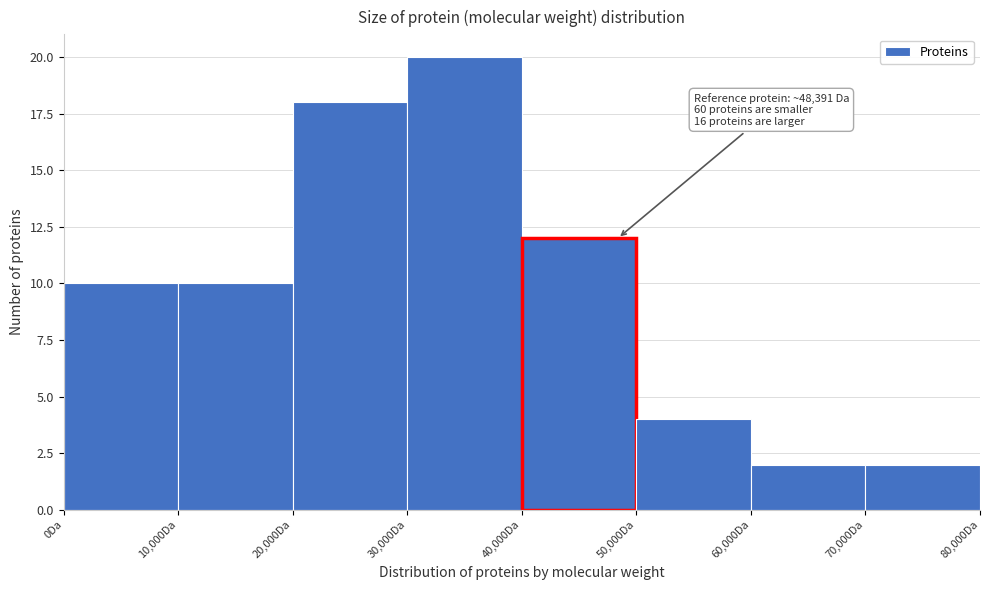

Which range on the x-axis has the tallest bar?

30000 to 40000